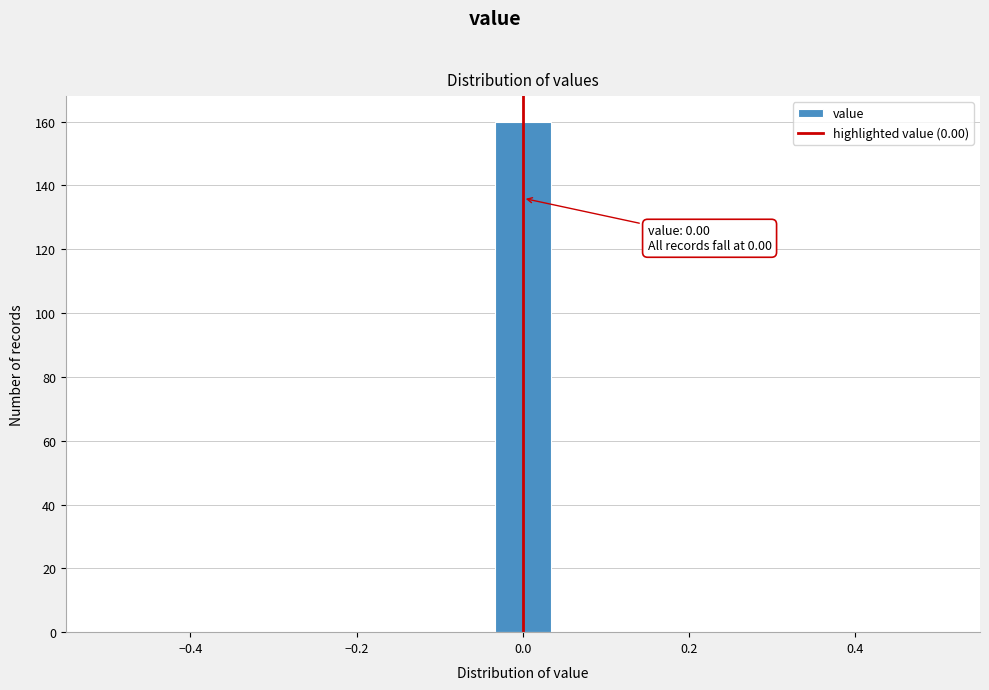

Around what value on the x-axis is the tallest bar? Give the approximate position of its centre, as read against the axis.

0.00